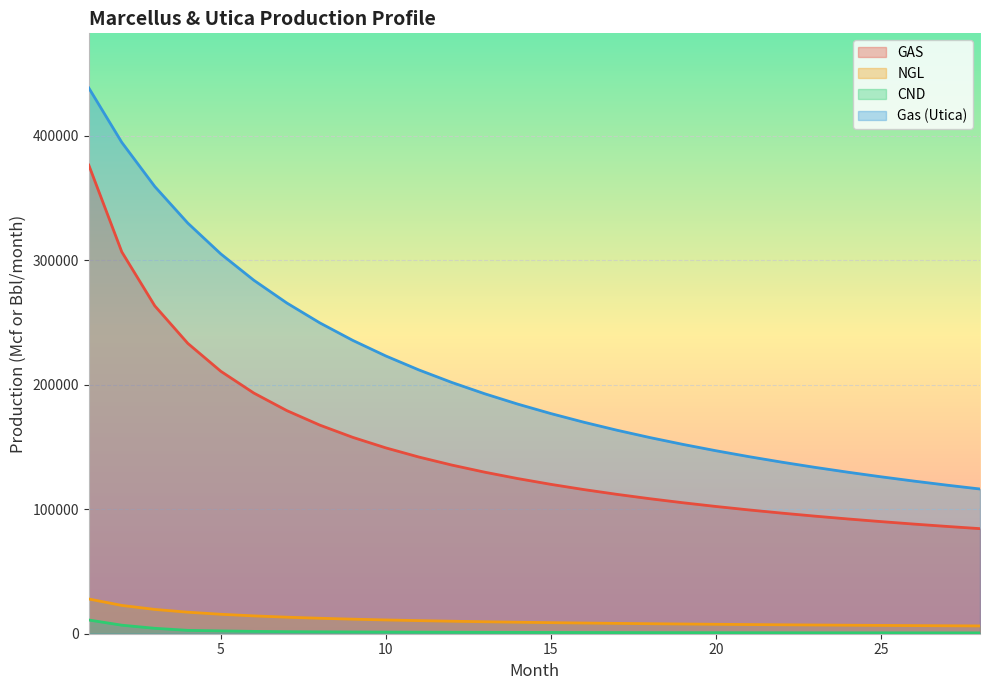

Is the value of Gas (Utica) at 8 greater than the value of GAS at 9?

Yes